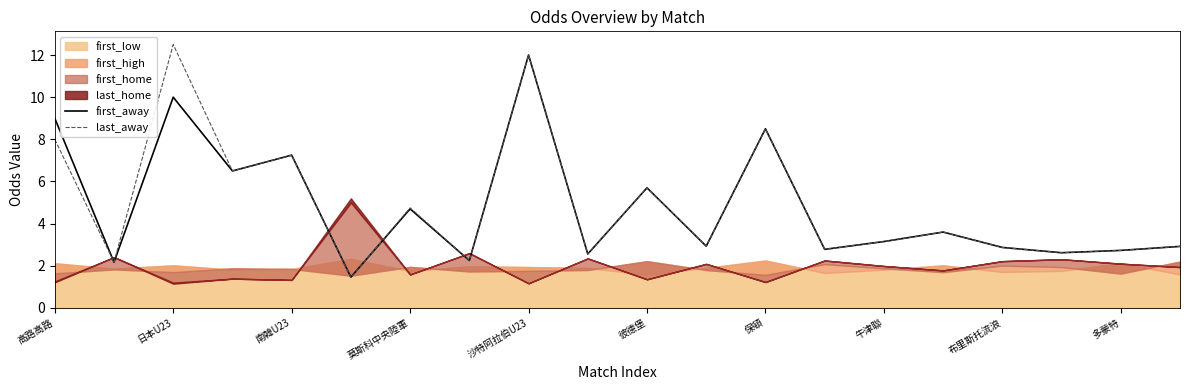

The first_away series shows 6.5 at 沙特阿拉伯U23. True or false?

False